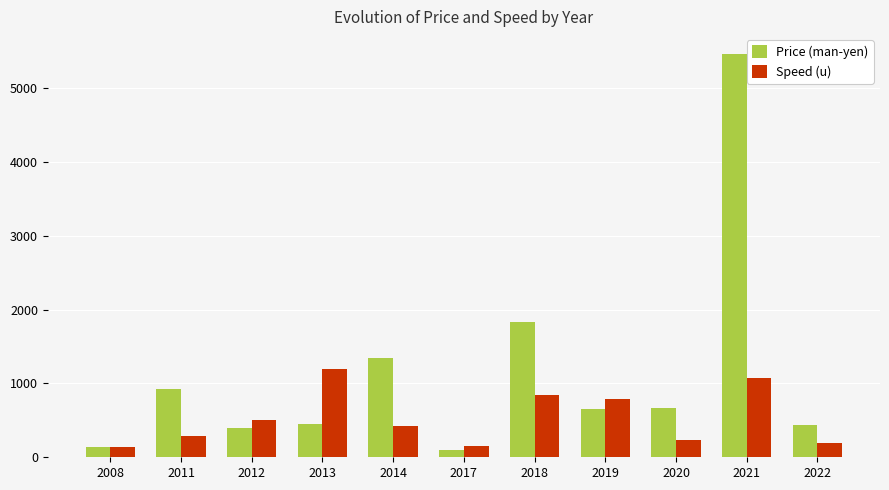

At which category is the sum across all series the highest?

2021